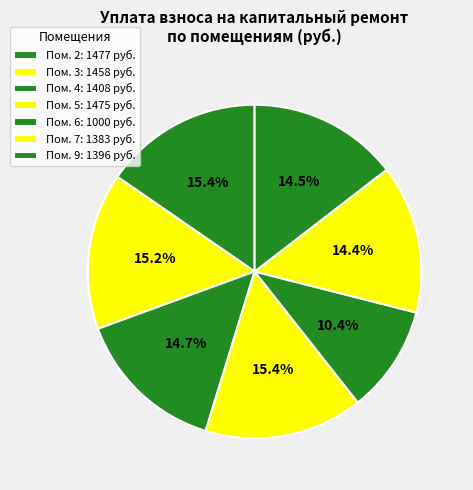

How many segments does this pie chart have?

7